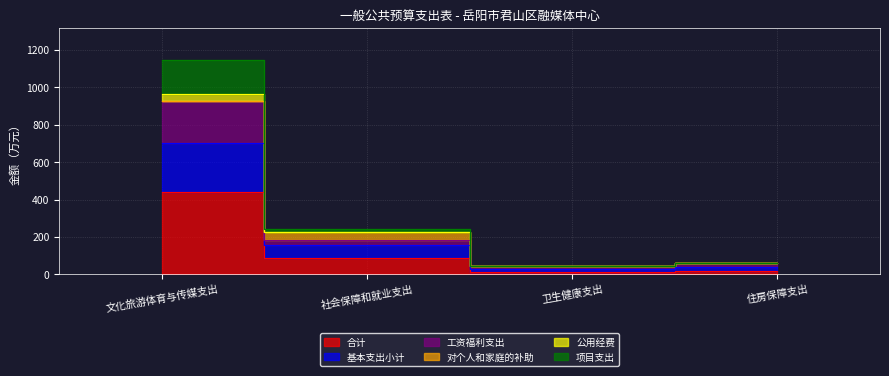

At how many categories does at least one series exceed 809?

1